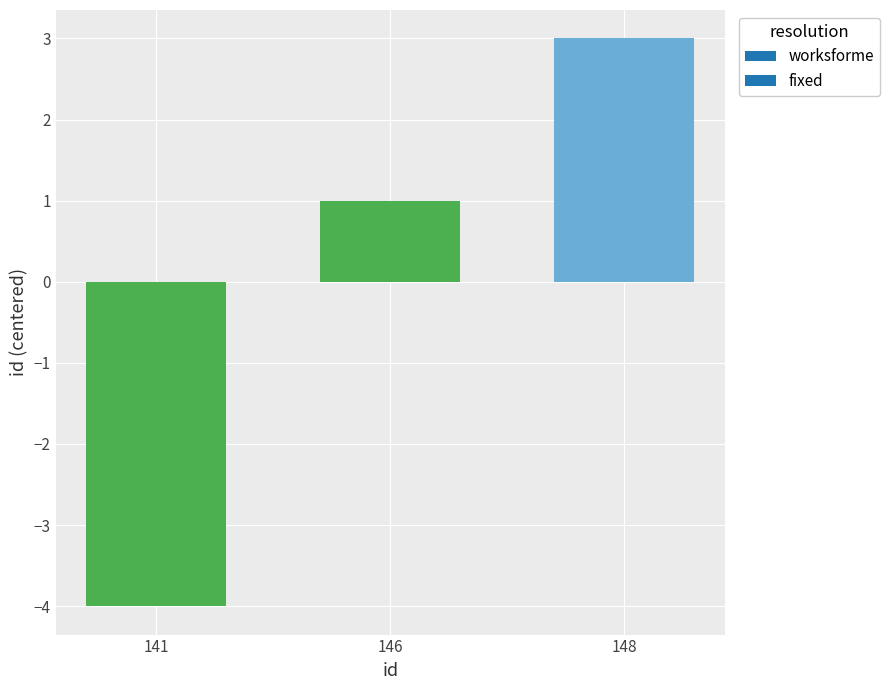

What is the smallest value displayed?

-4